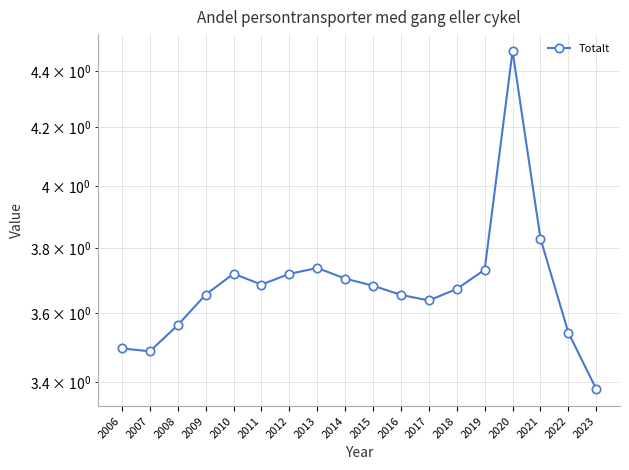

What is the difference between the second highest and minimum values?

0.4